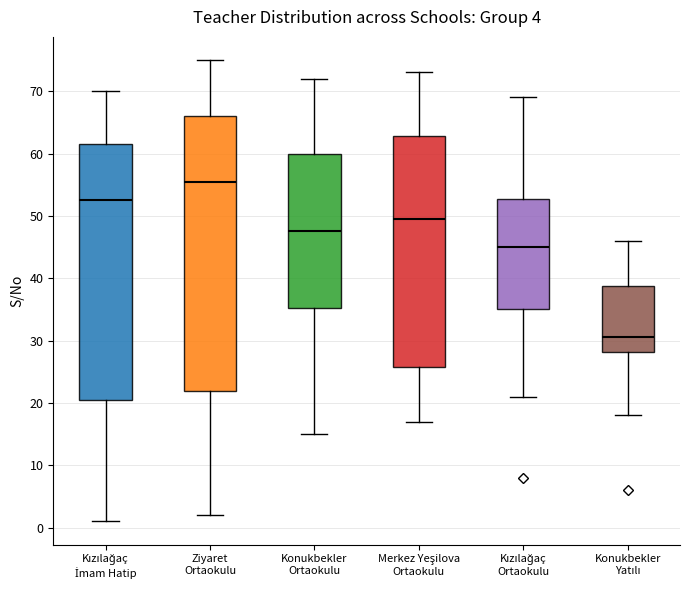

Which box has the highest median line?

Ziyaret Ortaokulu